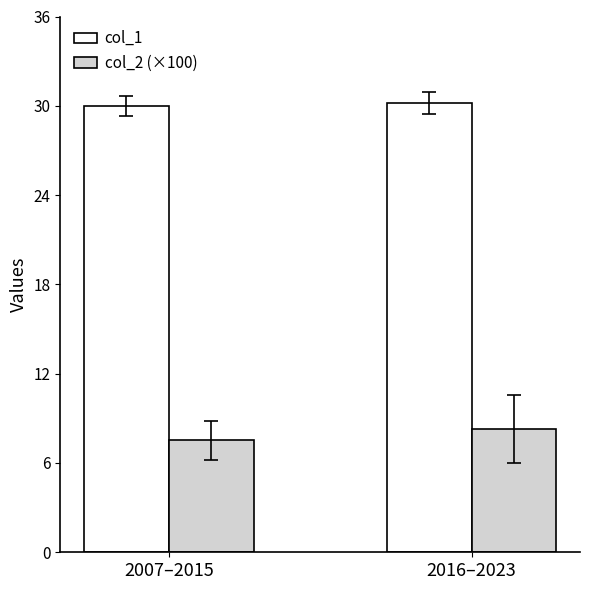

Where does the col_2 (×100) series first go above 8?

2016–2023